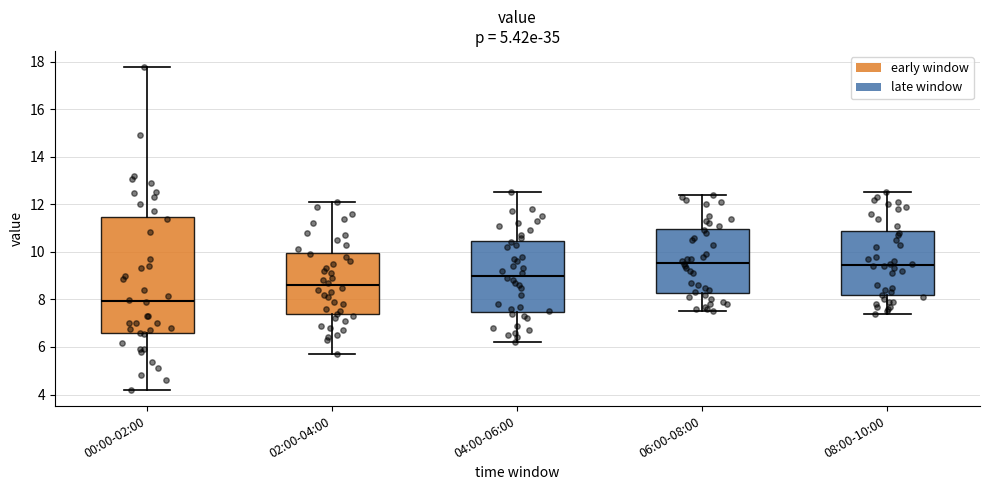

Where does the upper whisker of the box for 04:00-06:00 end on the y-axis? The values are not printed on the chart, so give them approximately, as read against the axis.

12.6